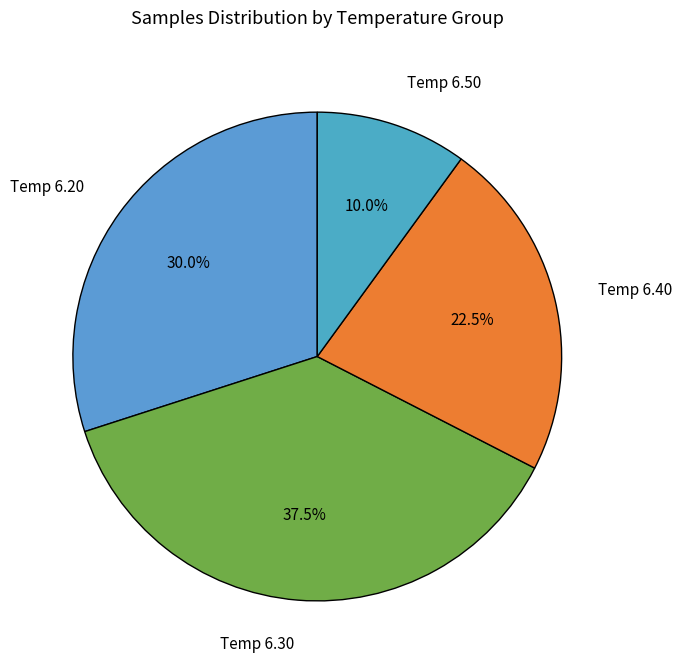

Combined, do Temp 6.50 and Temp 6.20 account for over 50%?

No